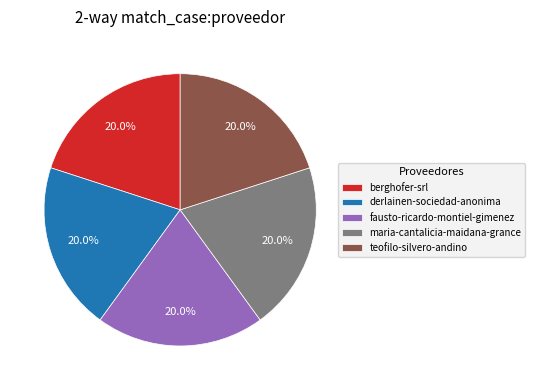

Does maria-cantalicia-maidana-grance represent more than half of the total?

No